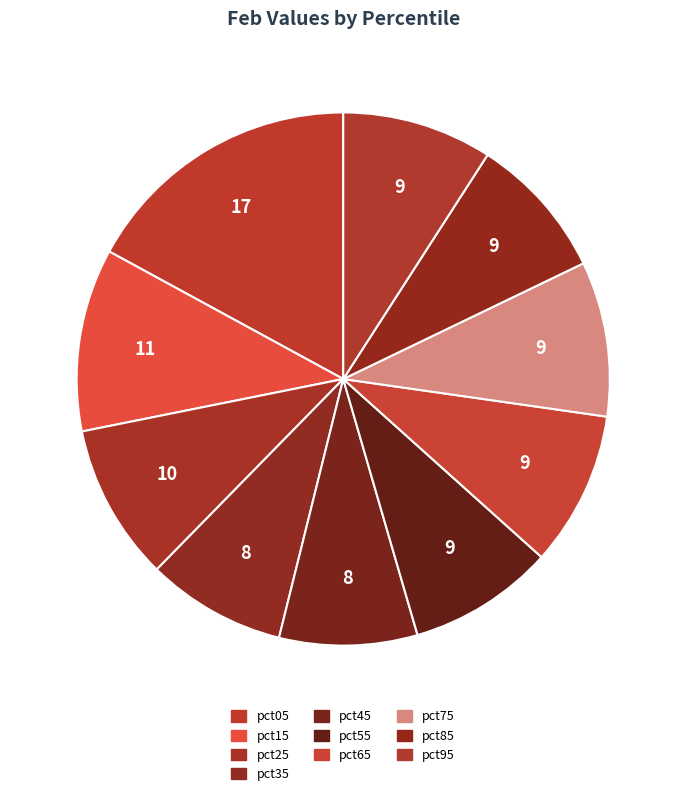

Is there any slice that represents more than half of the pie?

No